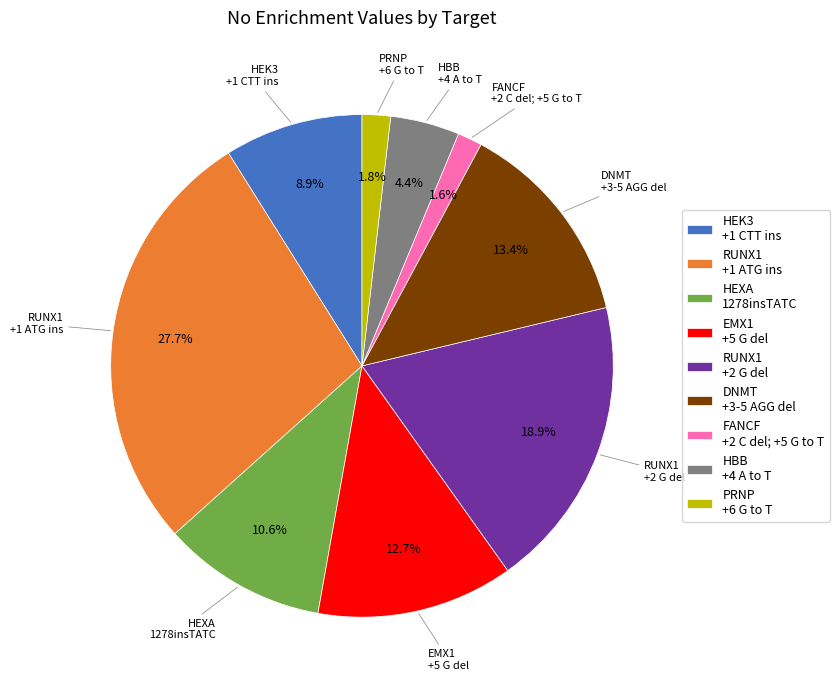

Which slice is the largest?

RUNX1 +1 ATG ins